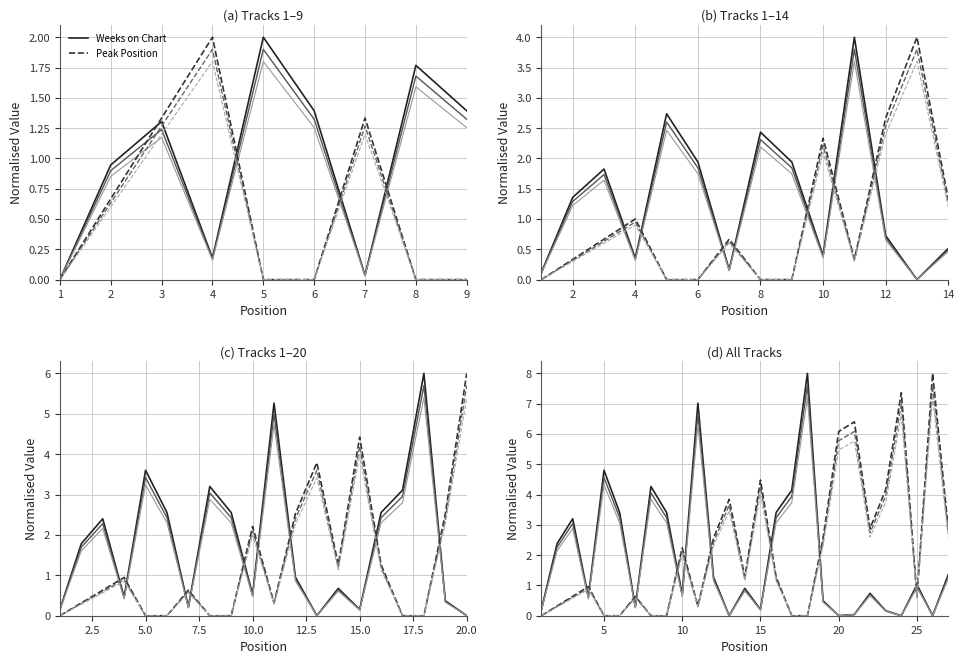

Reading left to right, what are all the values shown in this chart?

Weeks on Chart: 0.2	2.4	3.2	0.6	4.8	3.4	0.3	4.3	3.4	0.7	7.0	1.3	0.0	0.9	0.2	3.4	4.1	8.0	0.5	0.0	0.0	0.7	0.2	0.0	1.0	0.0	1.4
Peak Position: 0.0	0.3	0.6	1.0	0.0	0.0	0.6	0.0	0.0	2.2	0.3	2.6	3.8	1.3	4.5	1.3	0.0	0.0	2.6	6.1	6.4	2.9	4.2	7.4	0.6	8.0	2.9